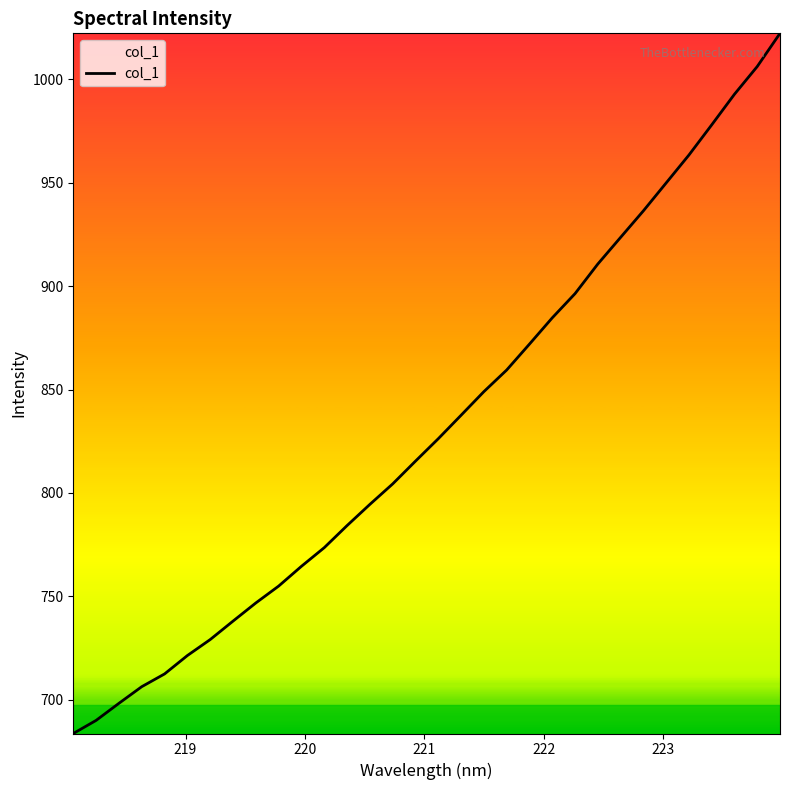

Count the number of values greater than 826.

16